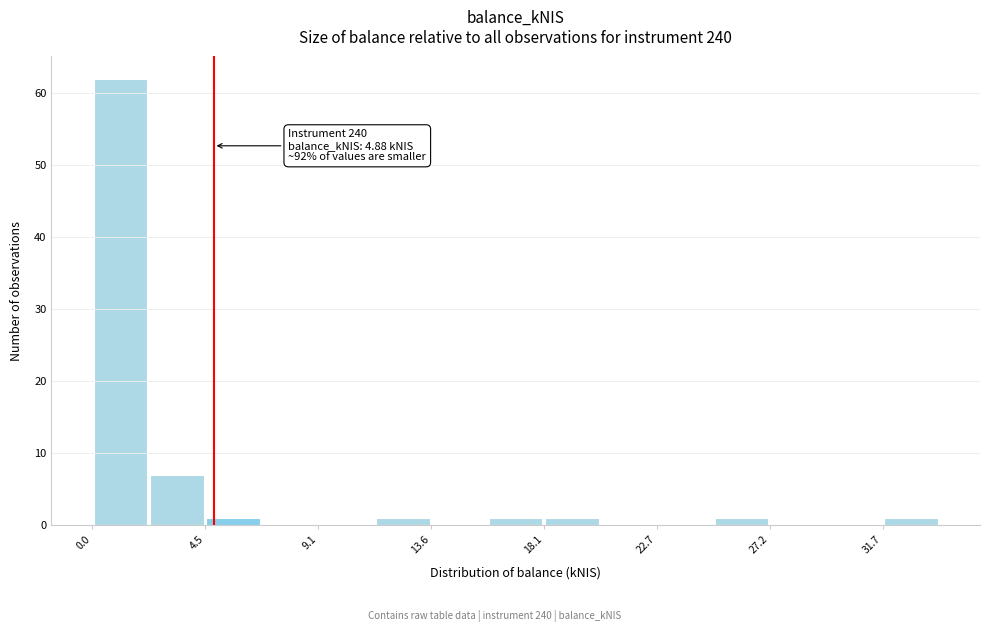

Over which range of the x-axis is the bar tallest?

0.0 to 2.5